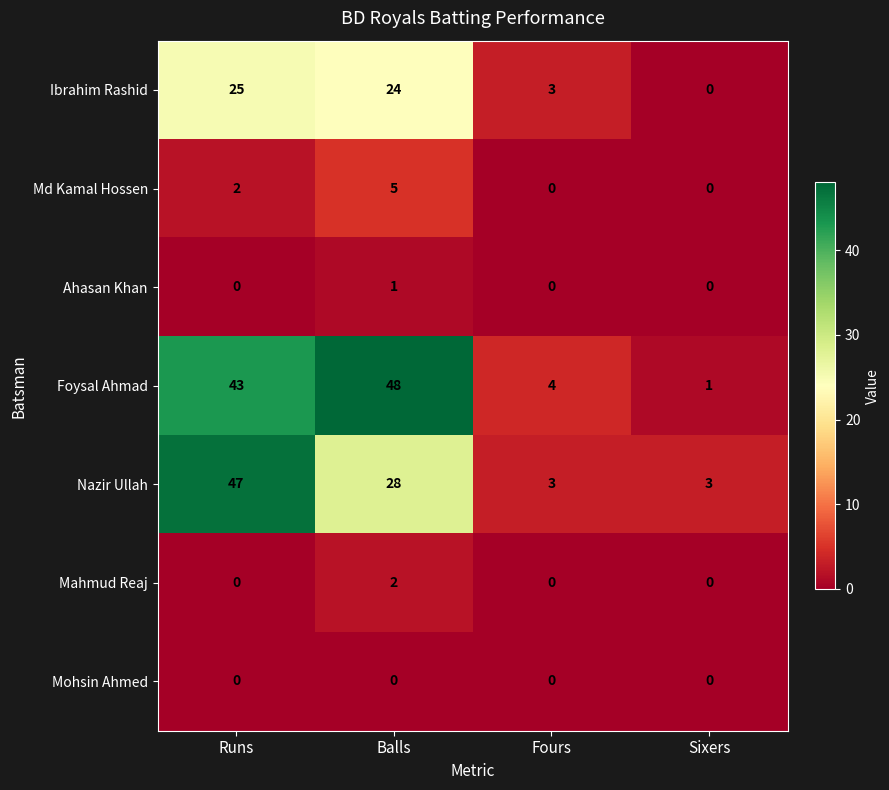

Count the number of data series in this chart.

7